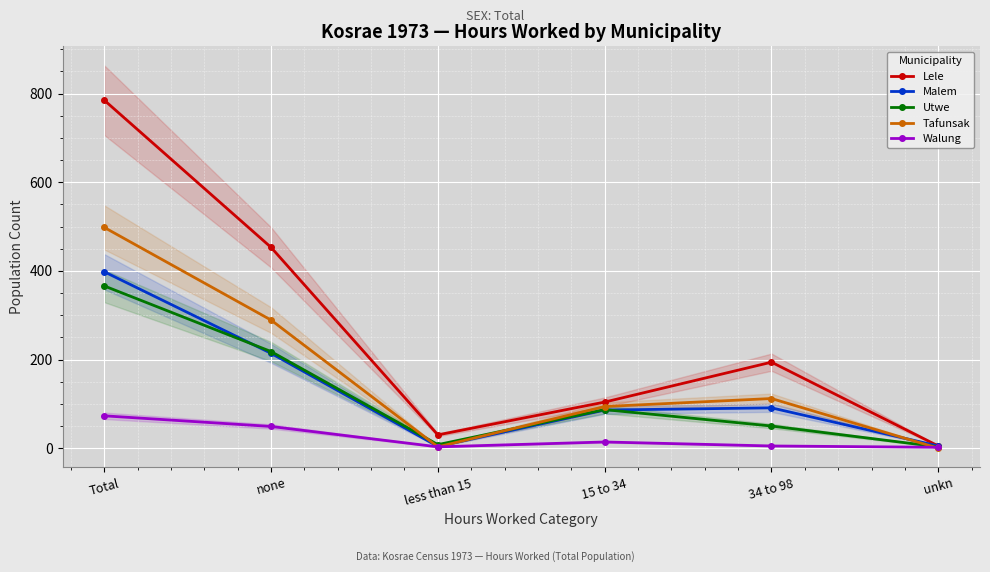

List the labels in order of Lele value, largest first.

Total, none, 34 to 98, 15 to 34, less than 15, unkn